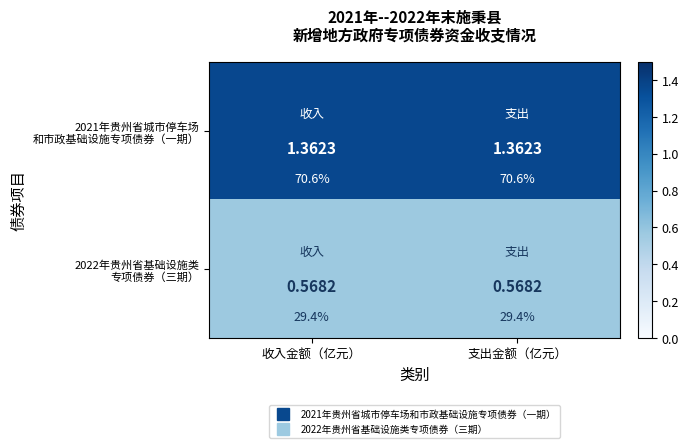

What is the lowest value of the 2022年贵州省基础设施类 专项债券（三期） series?

0.6